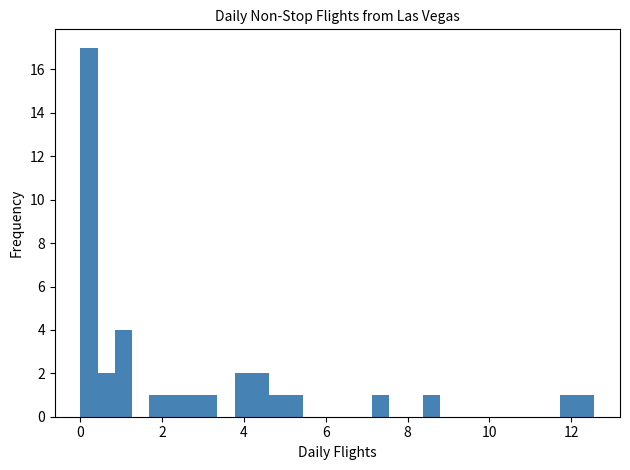

Around what value on the x-axis is the tallest bar? Give the approximate position of its centre, as read against the axis.

0.2